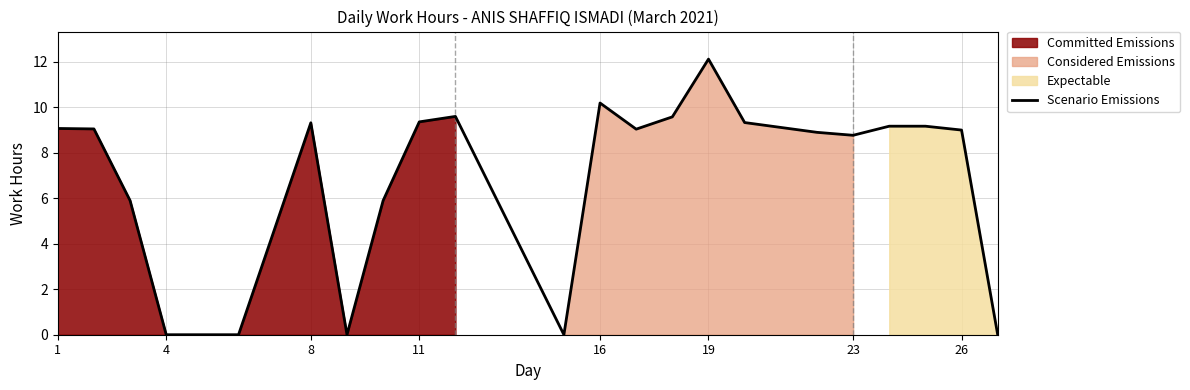

Does the chart have visible grid lines?

Yes